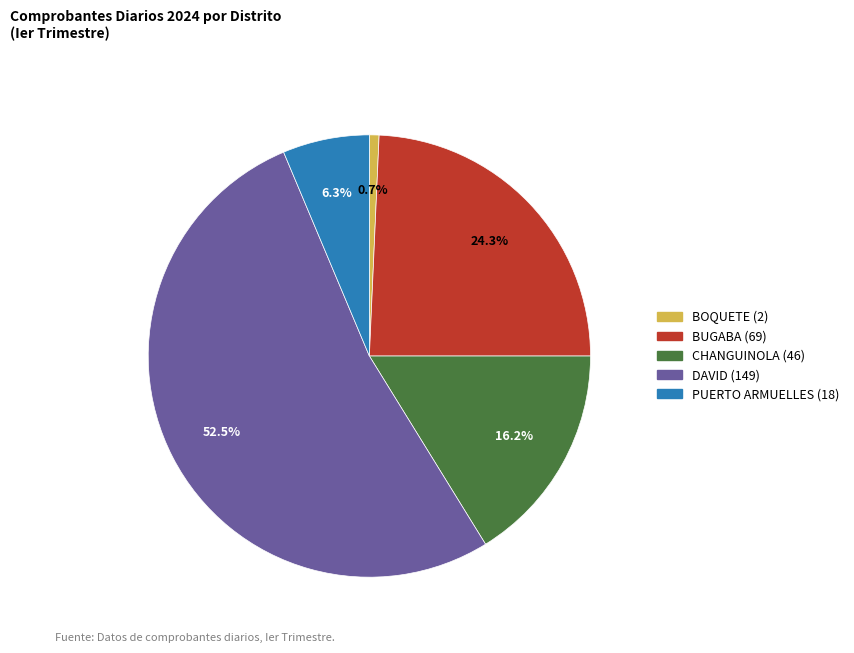

Is there any slice that represents more than half of the pie?

Yes